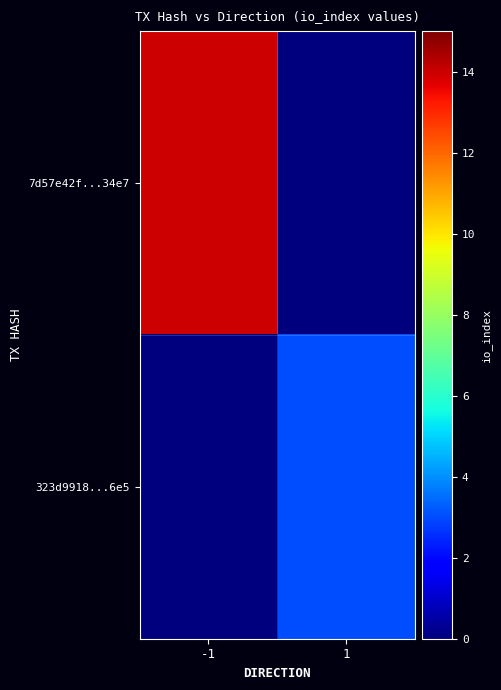

Which series has the largest range (max minus min)?

7d57e42f...34e7